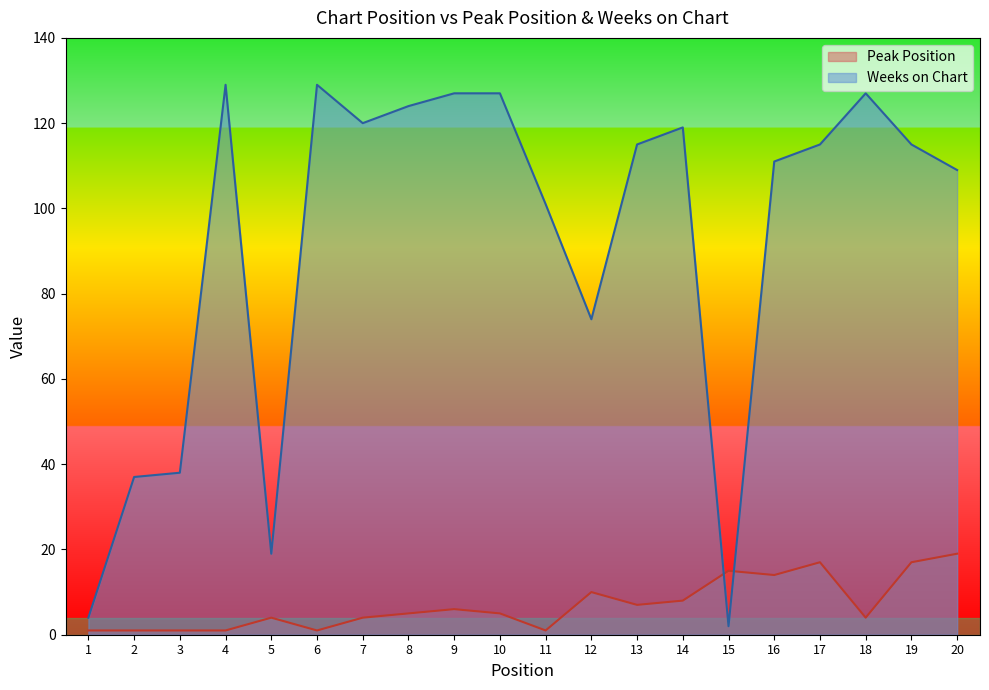

What is the difference between the maximum and minimum values in the Peak Position series?

18